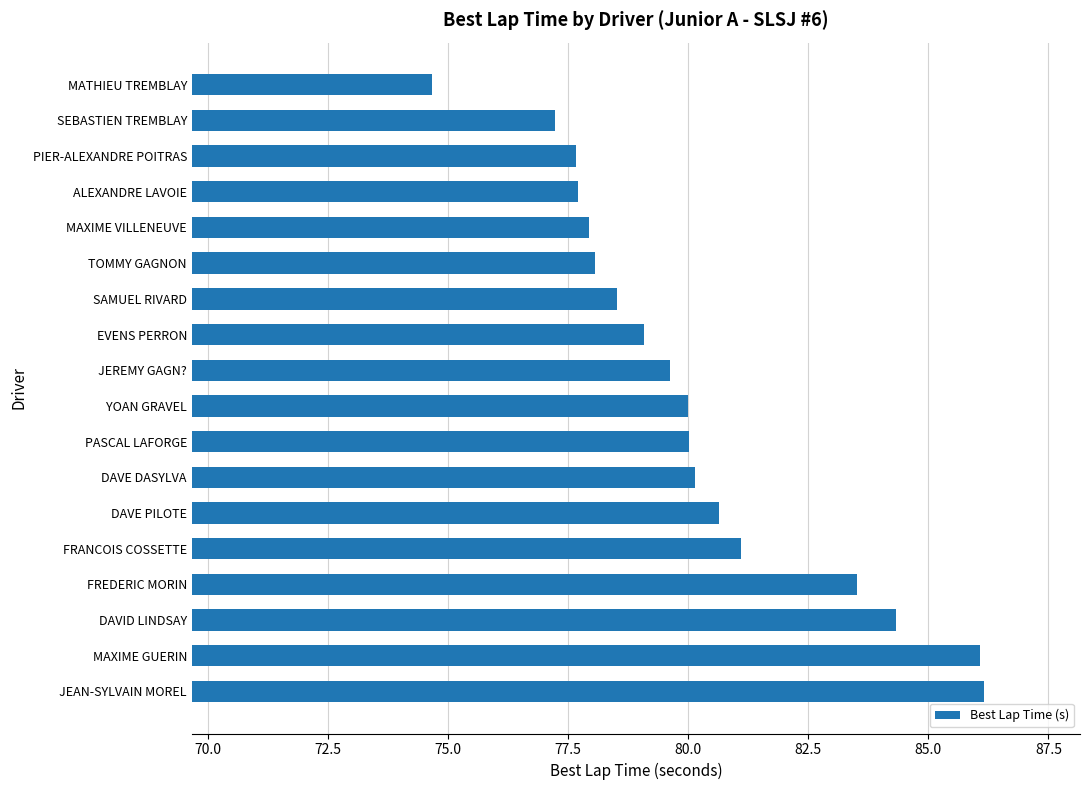

Which category has the lowest value across all series?

MATHIEU TREMBLAY